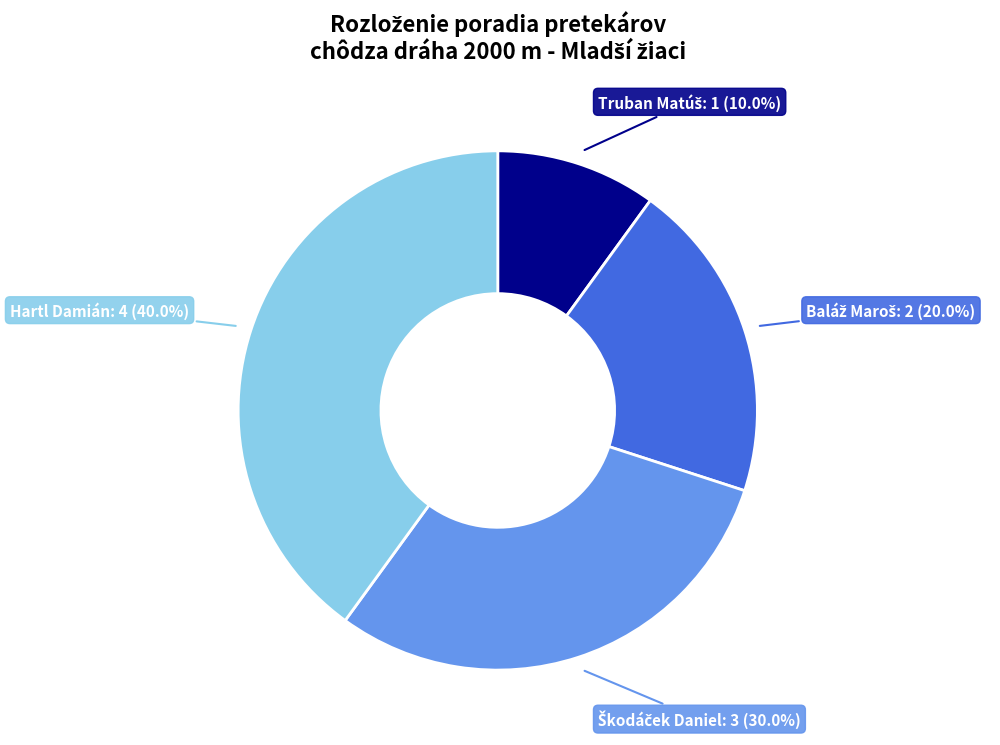

What portion of the pie excludes Hartl Damián?

60.0%